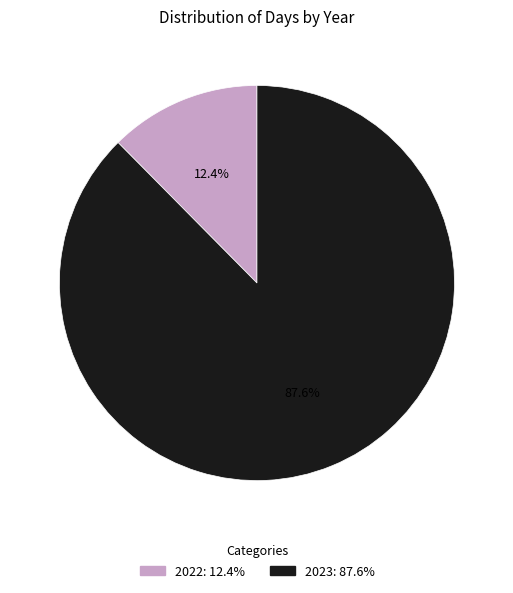

What percentage is the 2022 slice, to the nearest percent?

12%